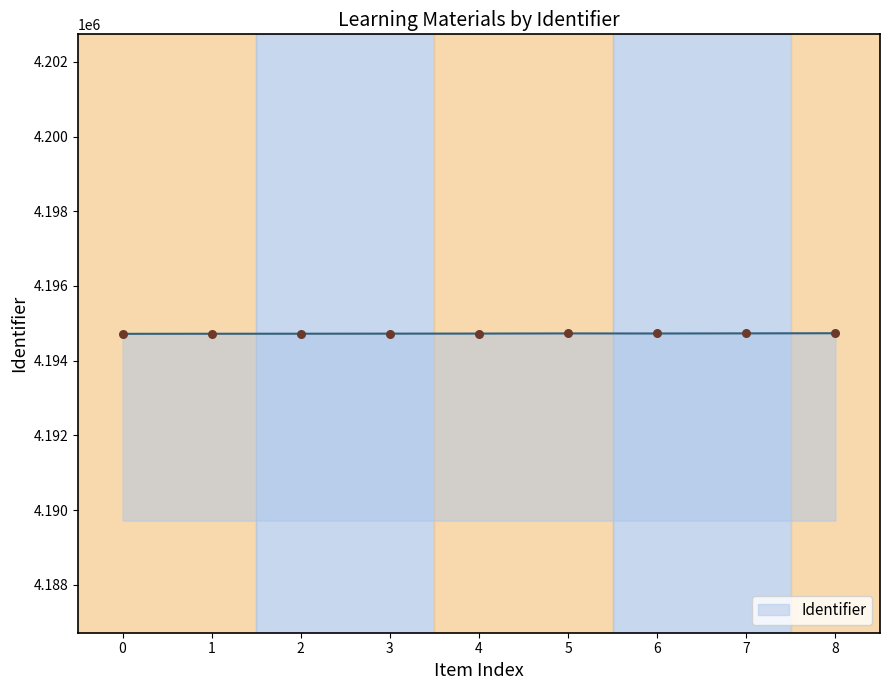

What is the ratio of the value at 5 to the value at 1?

1.0